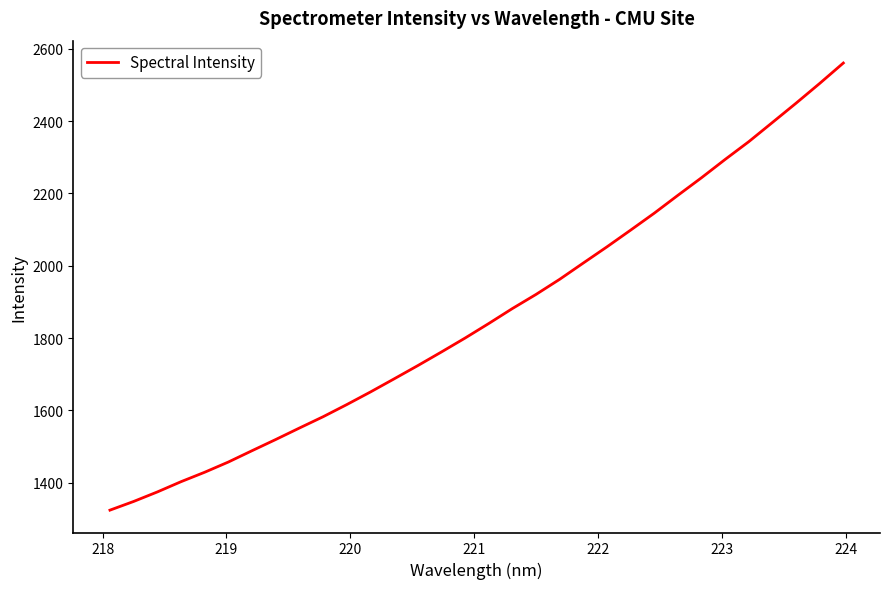

What is the greatest value displayed?

2560.8